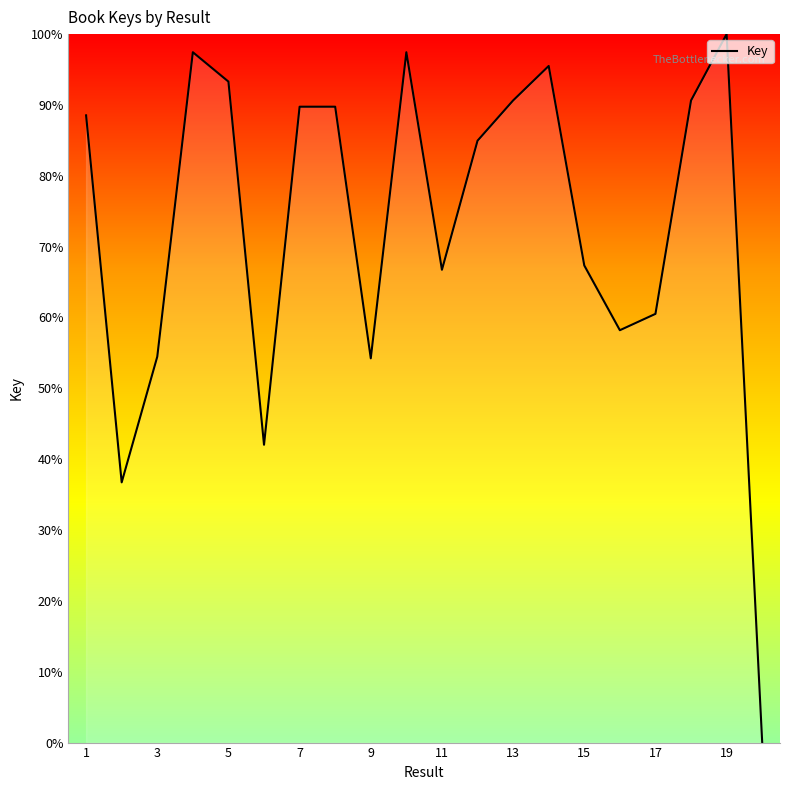

What is the greatest value displayed?

100.0